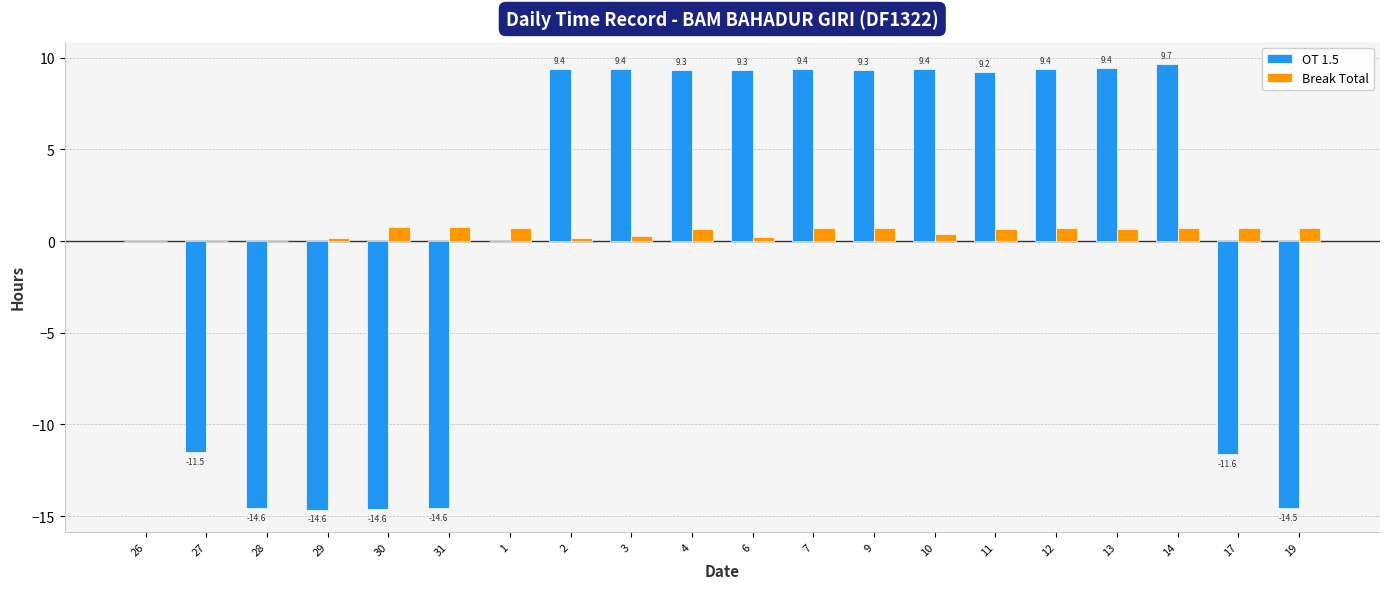

What is the sum of the Break Total values at 28 and 29?

0.2